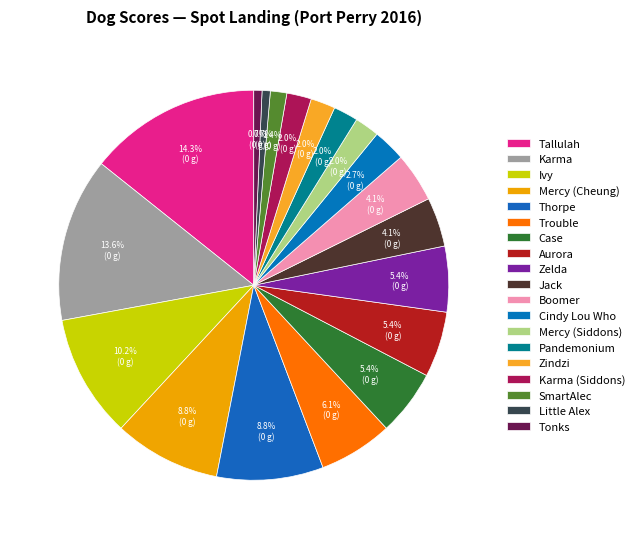

How many slices are in this pie chart?

19